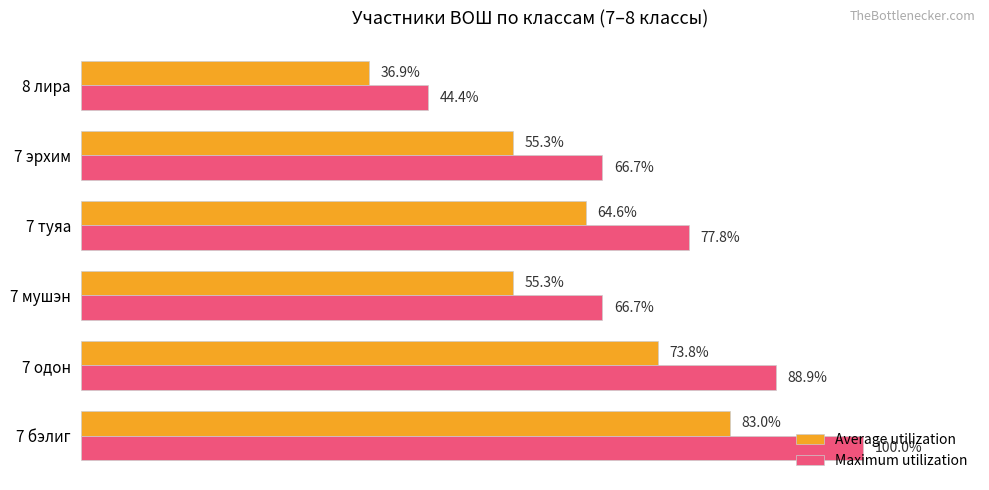

Which series has the largest range (max minus min)?

Maximum utilization